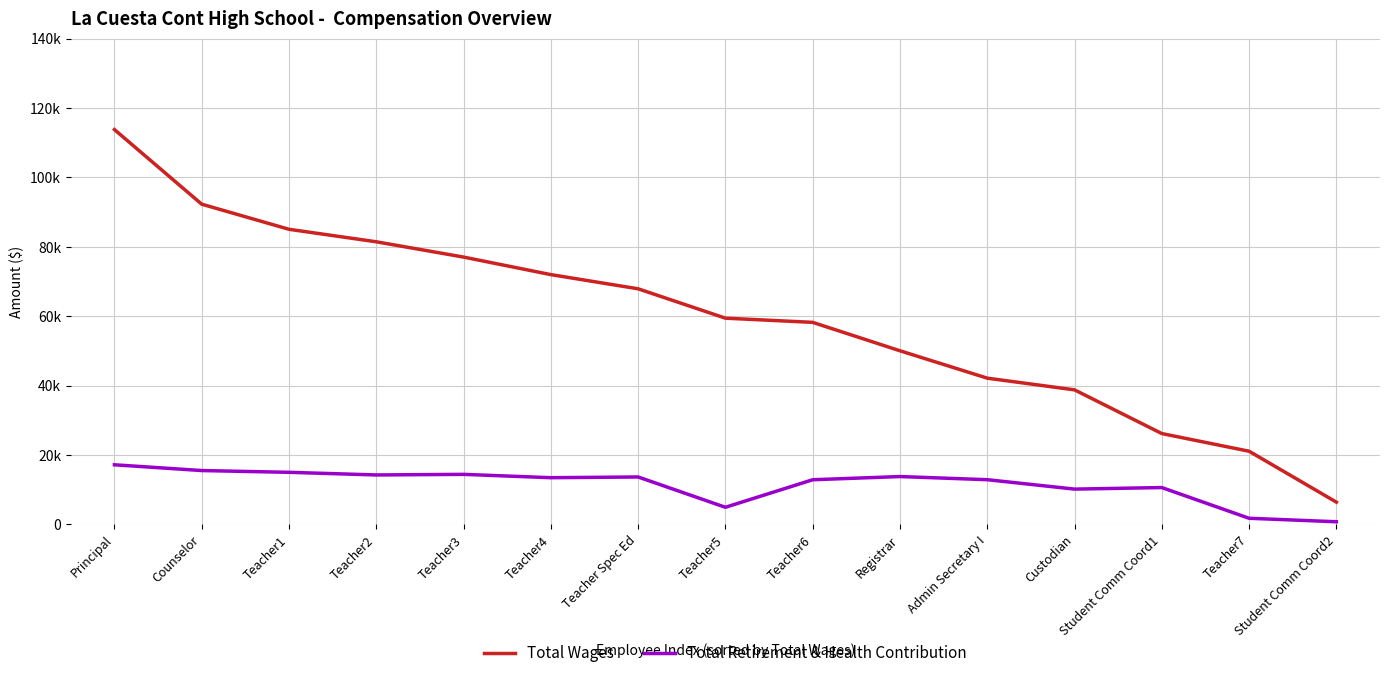

Is this an area chart (filled region under the line)?

No